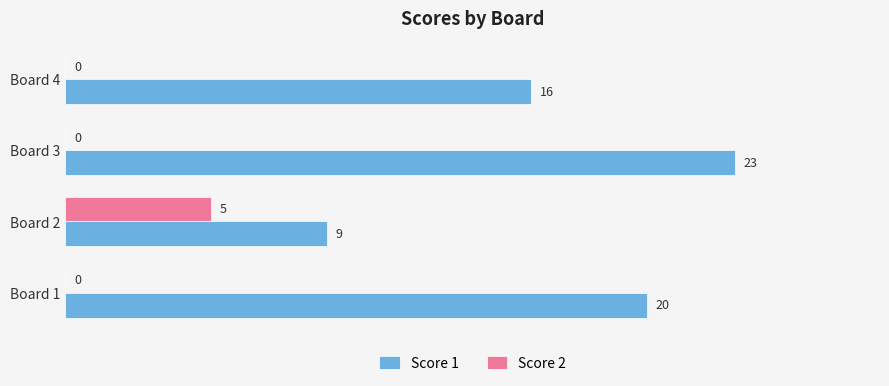

What is the approximate value of Score 1 at Board 3, to the nearest 10?

20